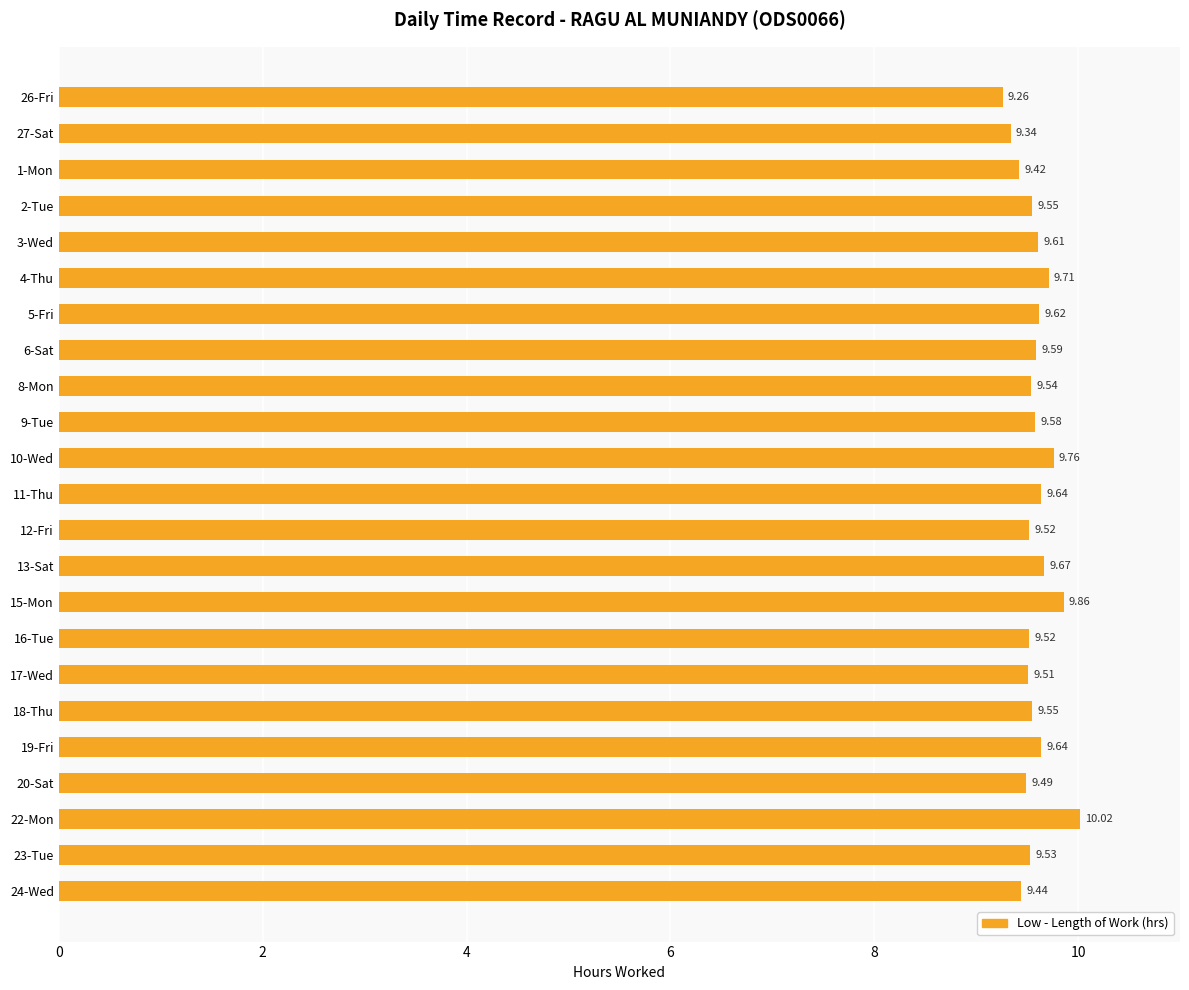

Between 15-Mon and 10-Wed, which is larger?

15-Mon